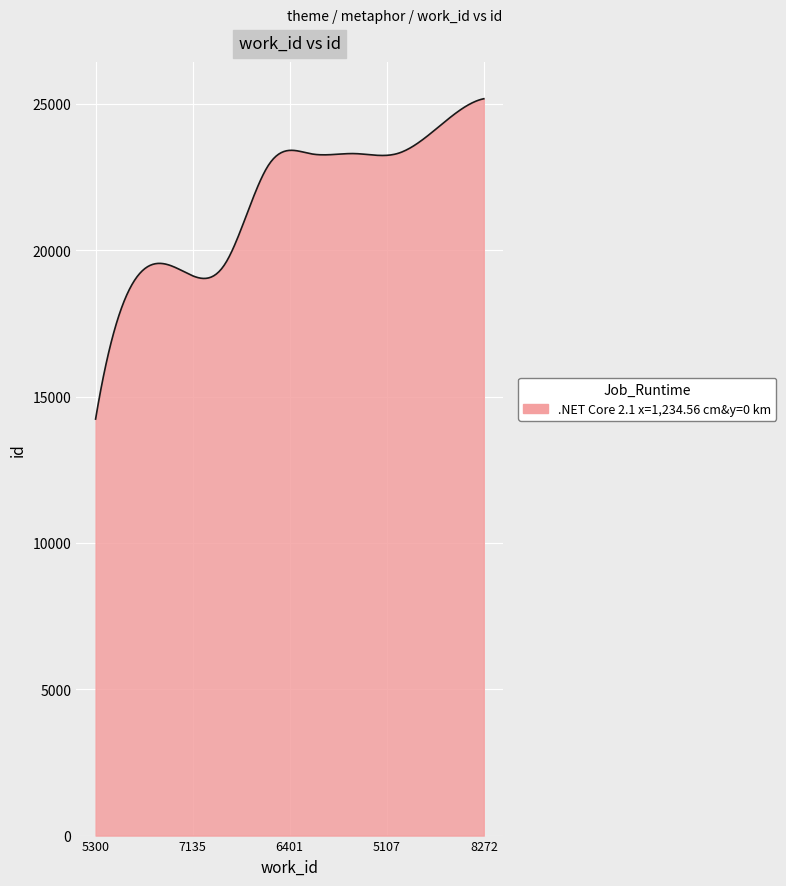

What is the minimum value shown in the chart?

14229.0